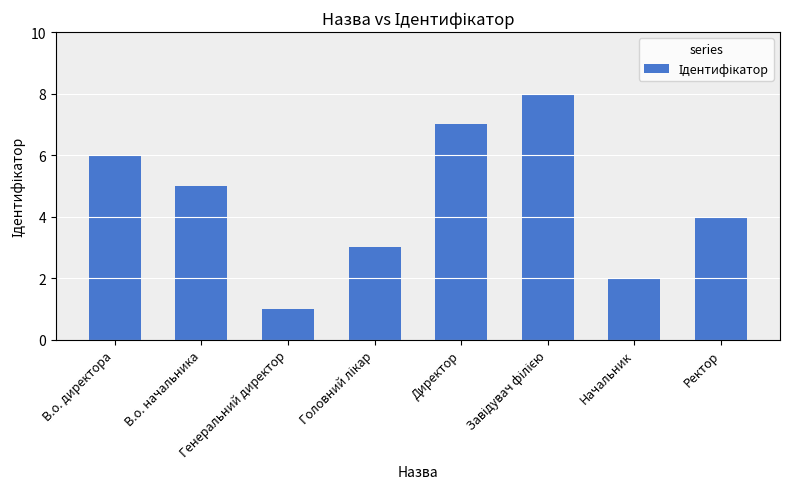

What is the value of the 4th bar from the left?

3